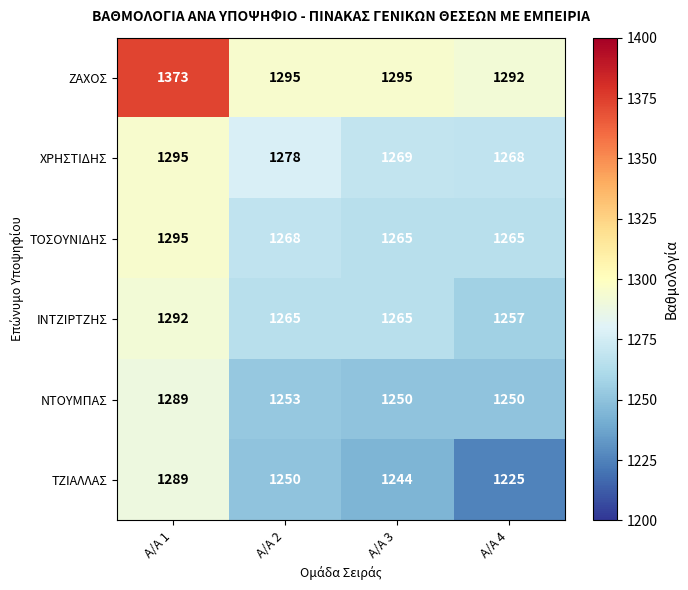

What value does the ΙΝΤΖΙΡΤΖΗΣ series have at Α/Α 4?

1257